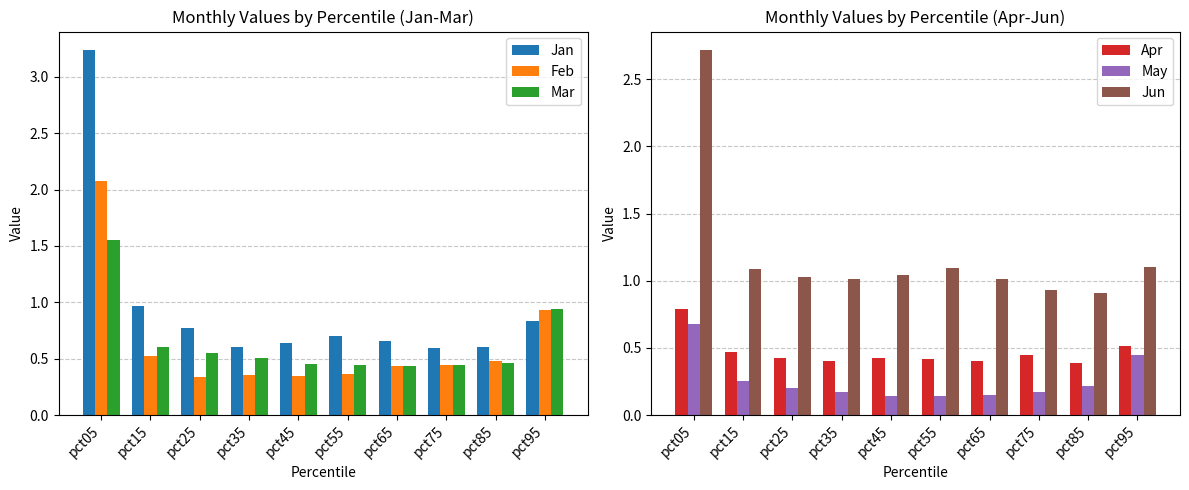

Between pct05 and pct25, which is larger?

pct05